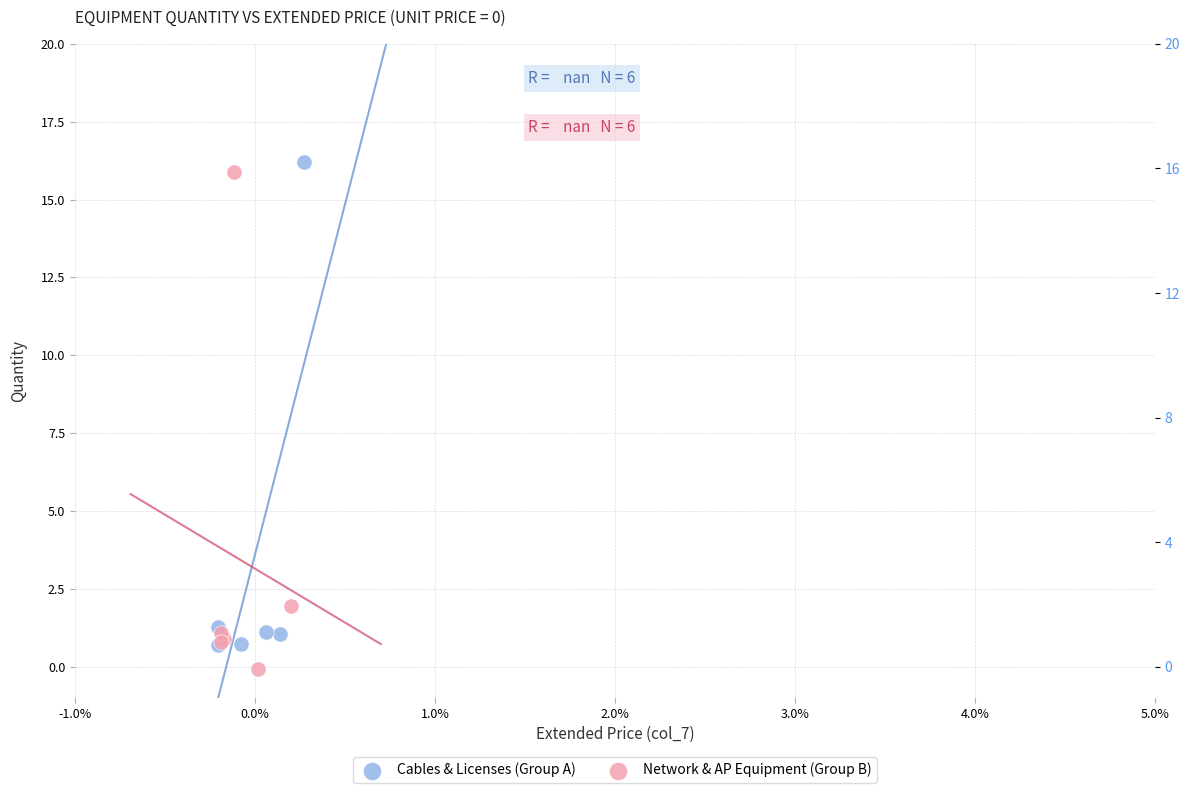

Which series reaches the minimum Y coordinate?

Network & AP Equipment (Group B)